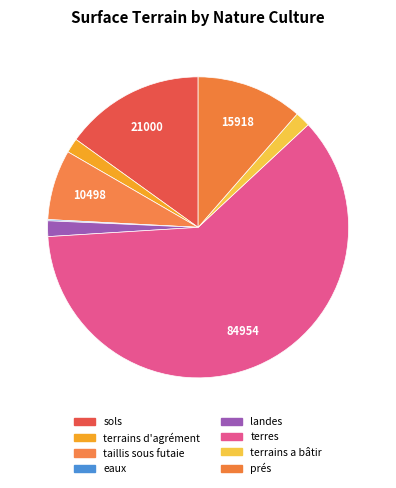

What is the smallest slice in the pie chart?

eaux